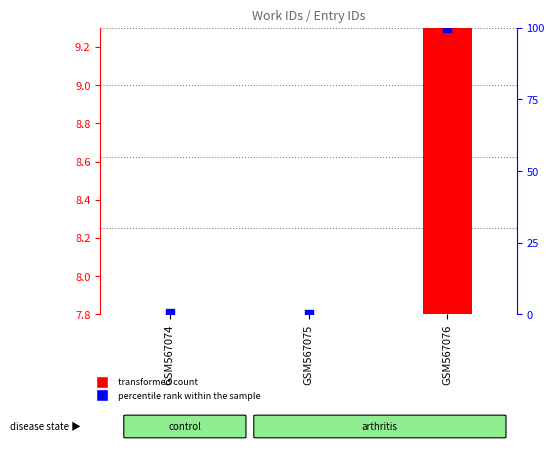

Which series contains the highest Y value?

percentile rank within the sample